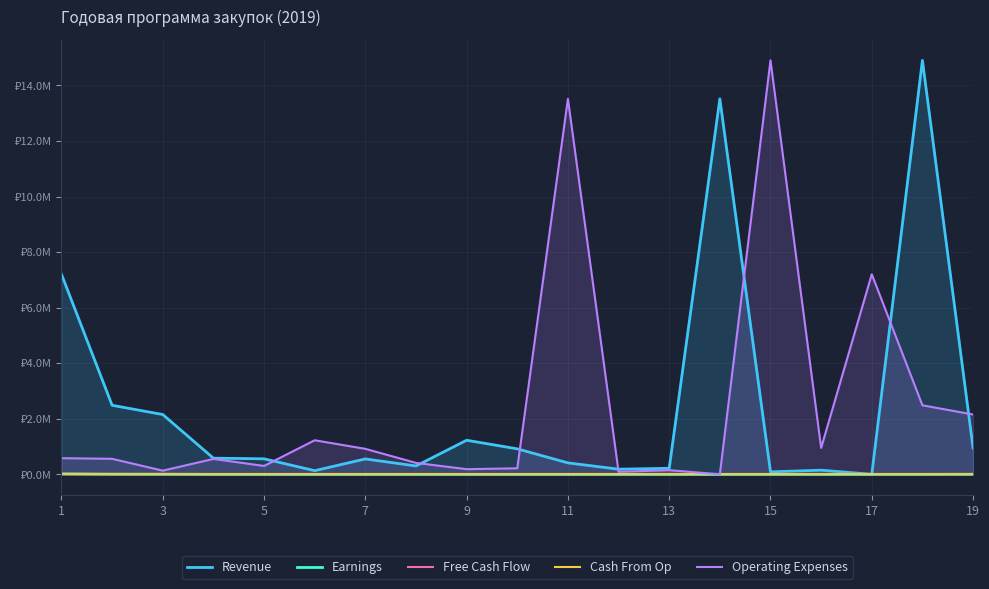

True or false: Free Cash Flow and Revenue intersect in this chart.

False